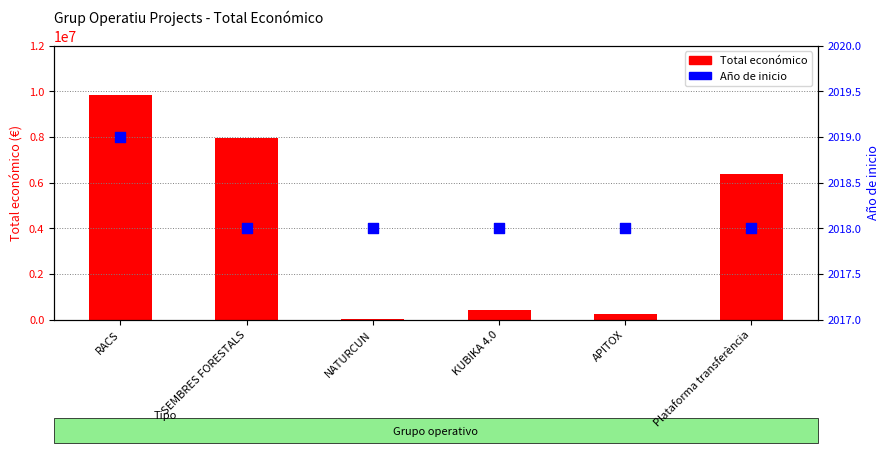

At how many categories does at least one series exceed 5385538?

3